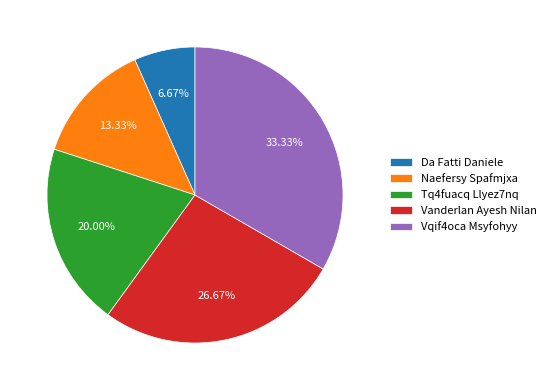

Which slice is the smallest?

Da Fatti Daniele